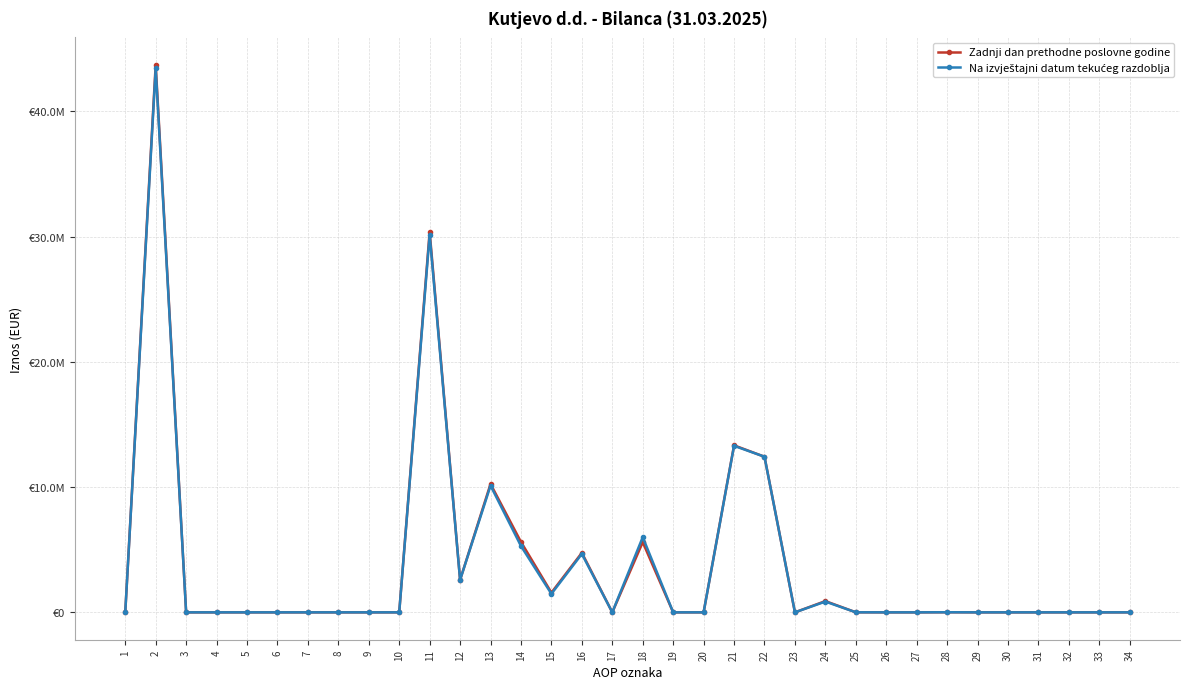

Reading right to left, extract all data points from this chart.

Zadnji dan prethodne poslovne godine: 34=0	33=0	32=0	31=0	30=0	29=0	28=7963	27=0	26=0	25=3902	24=897228	23=0	22=12426801	21=13335894	20=0	19=0	18=5602298	17=0	16=4754064	15=1570692	14=5622339	13=10253575	12=2587897	11=30390865	10=0	9=0	8=0	7=0	6=0	5=0	4=0	3=0	2=43726759	1=0
Na izvještajni datum tekućeg razdoblja: 34=0	33=0	32=0	31=0	30=0	29=0	28=7963	27=0	26=0	25=3902	24=859844	23=0	22=12426801	21=13298510	20=0	19=0	18=6002119	17=0	16=4666237	15=1477334	14=5295973	13=10121858	12=2587897	11=30151418	10=0	9=0	8=0	7=0	6=0	5=0	4=0	3=0	2=43449928	1=0